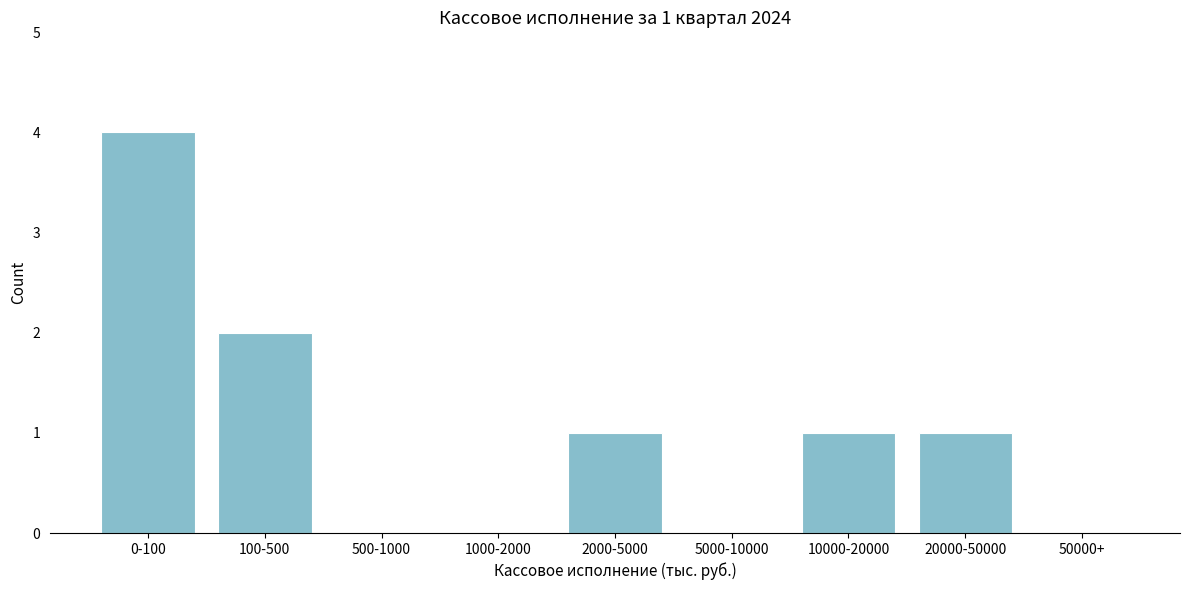

Reading left to right, list all the values displayed in this chart.

0-100=4	100-500=2	500-1000=0	1000-2000=0	2000-5000=1	5000-10000=0	10000-20000=1	20000-50000=1	50000+=0